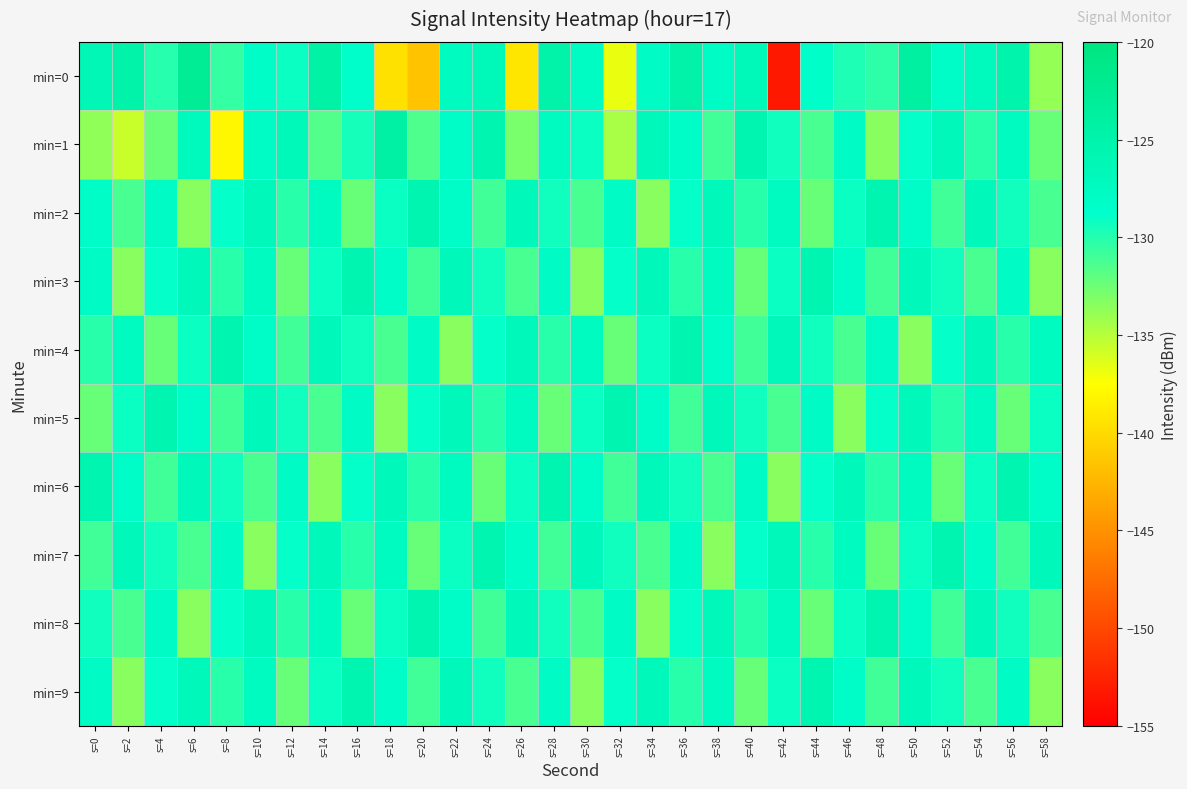

What is the difference between the highest and lowest values at s=54?

4.4